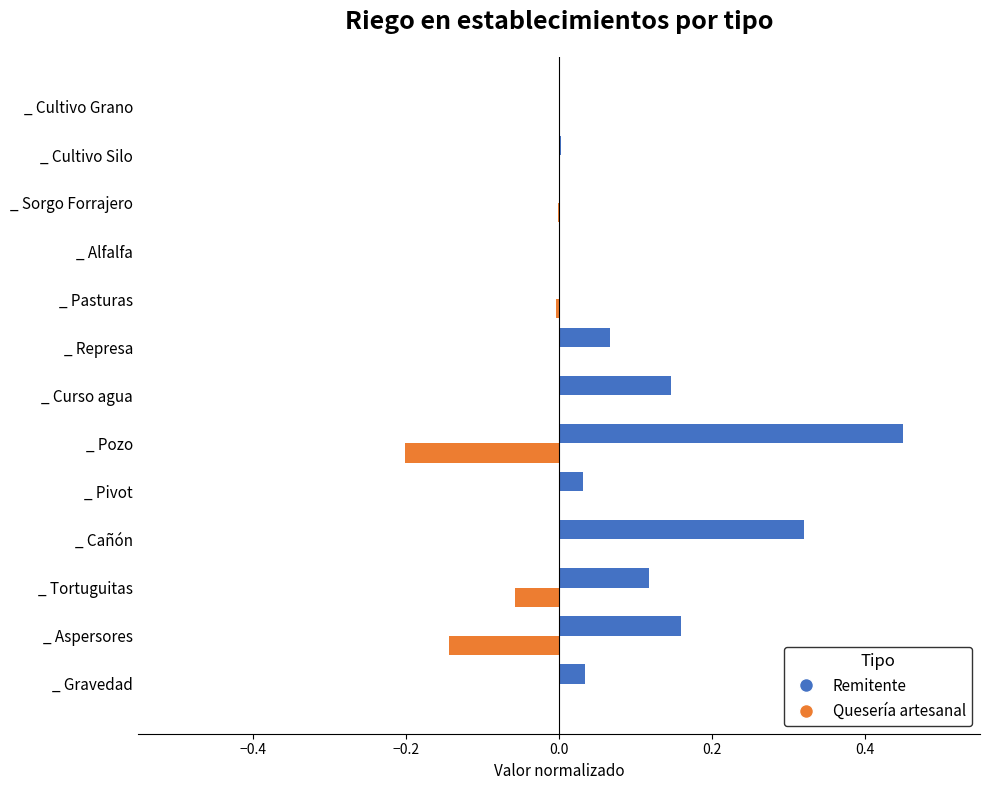

Which series has the largest total across all categories?

Remitente